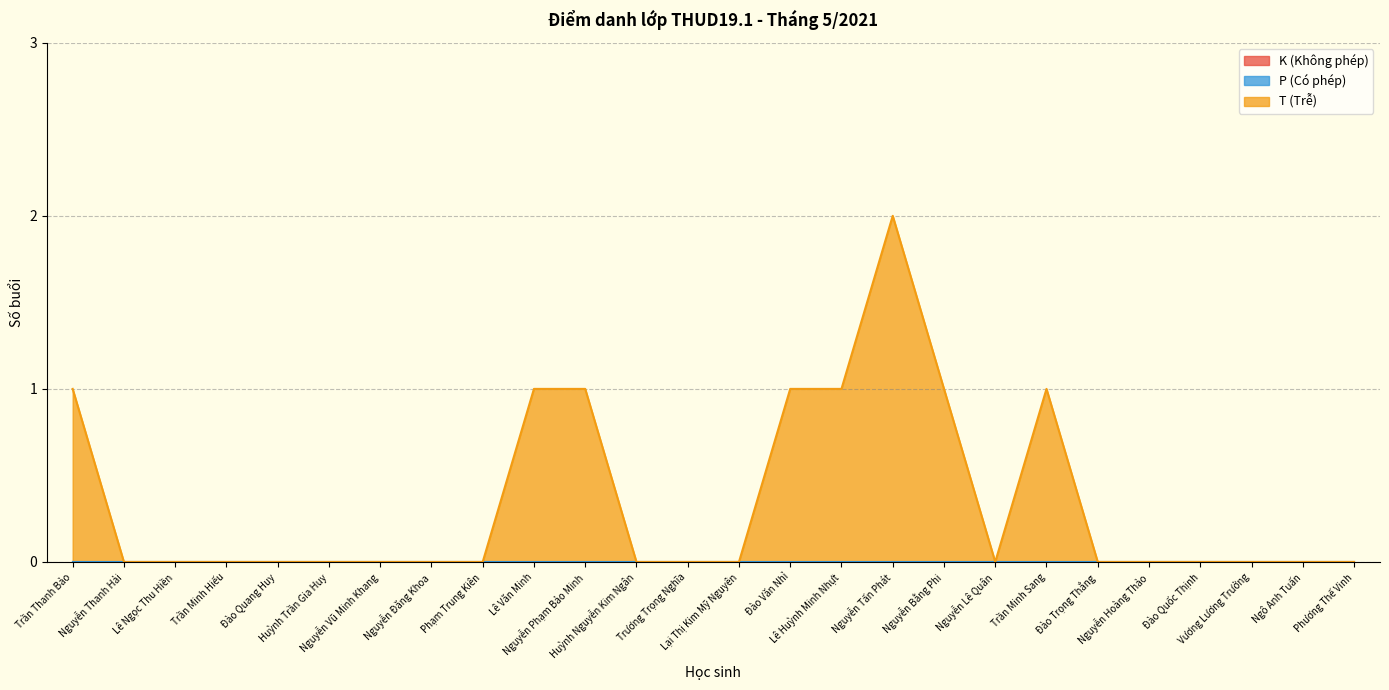

What is the label of the 7th point from the right?

Trần Minh Sang